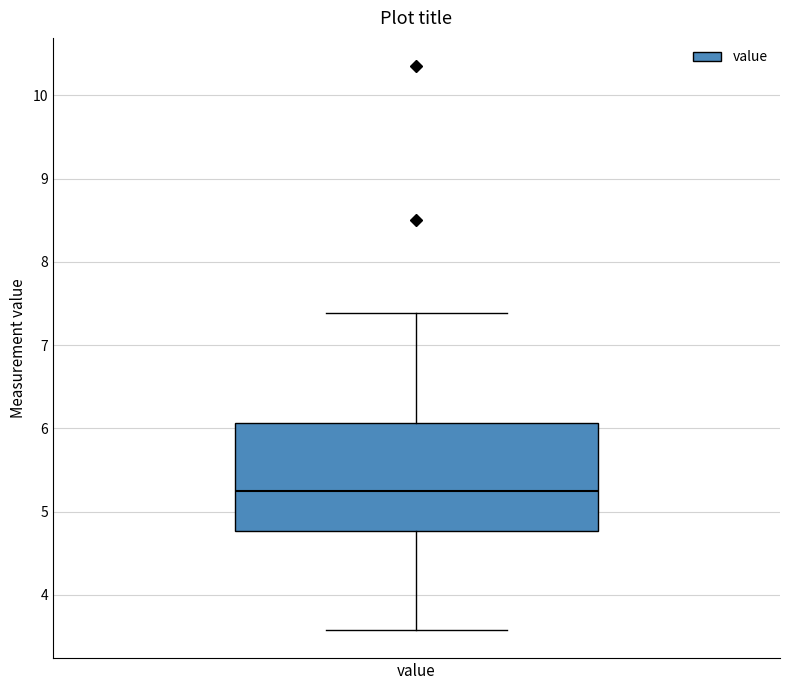

Transcribe this box plot: give where the median line is, the range the box spans, and where the two whiskers end, as read against the y-axis. The values are not printed on the chart, so give them approximately, as read against the axis.

median 5.3, box 4.8 to 6.1, whiskers 3.6 to 7.4